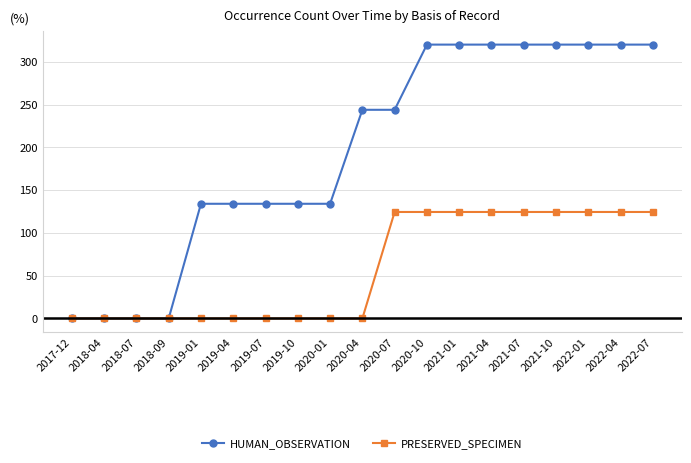

List the series in order of their peak value, lowest first.

PRESERVED_SPECIMEN, HUMAN_OBSERVATION